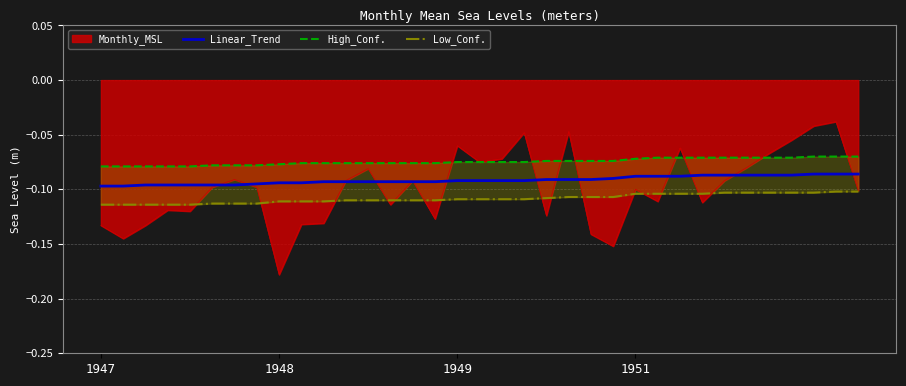

At 20, list the series in order from largest to smallest.

High_Conf., Linear_Trend, Low_Conf.